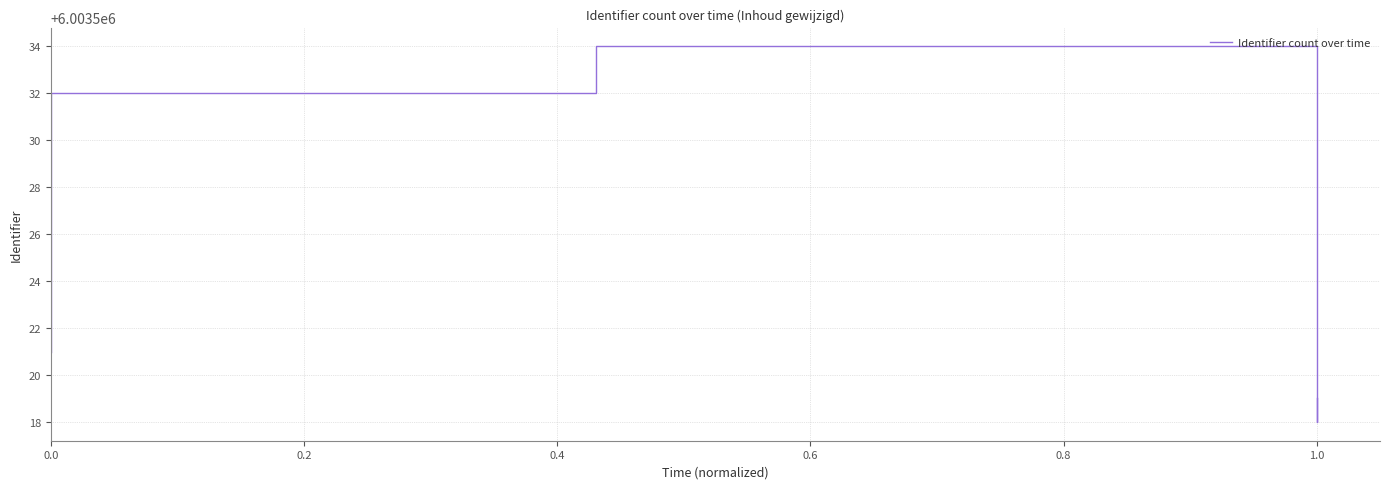

Between 1.2 and 0.8, which is larger?

0.8